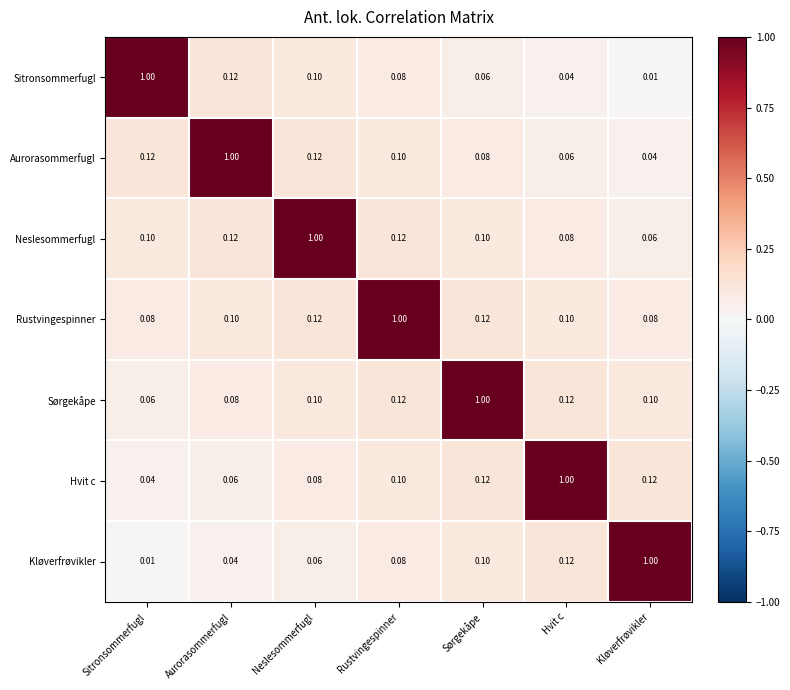

At which category is the sum across all series the highest?

Rustvingespinner